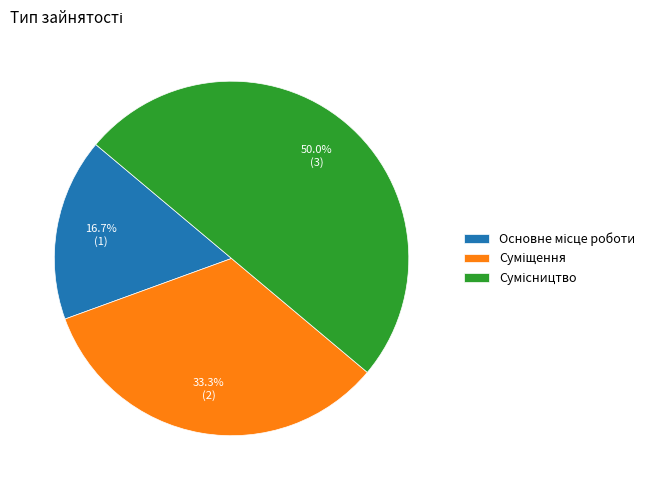

How many segments does this pie chart have?

3